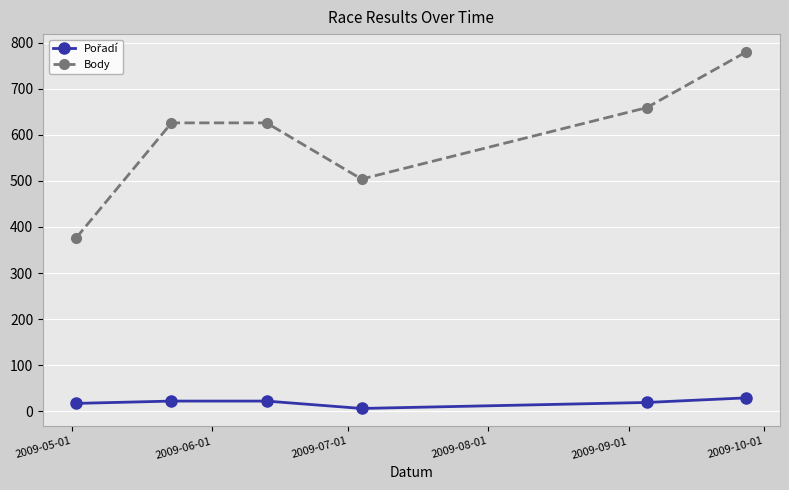

What is the sum of all Body values?

3572